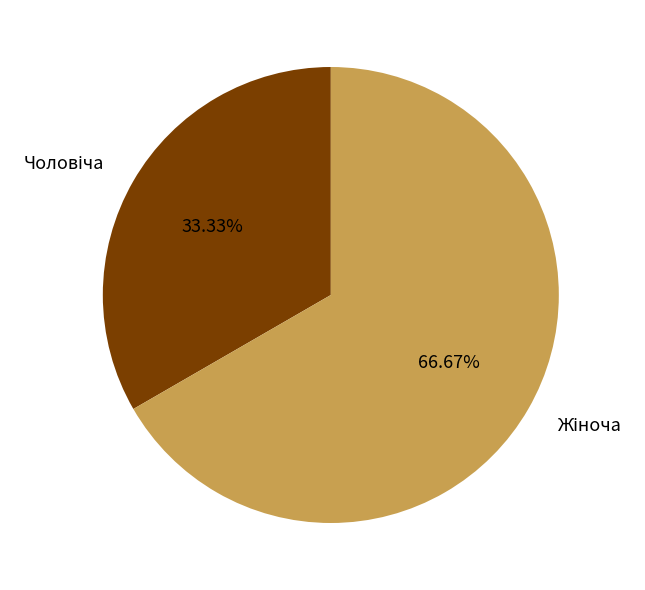

Is there a majority slice in this chart?

Yes